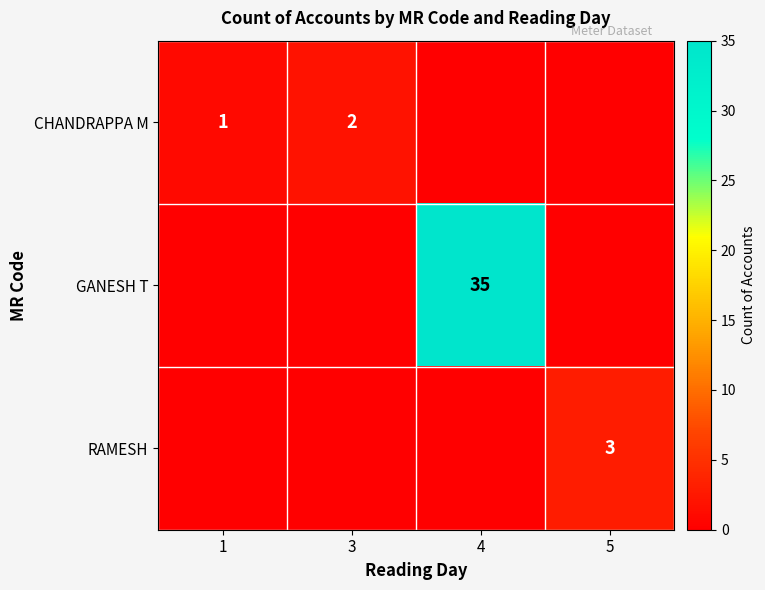

Is it true that RAMESH equals 3 at 5?

True